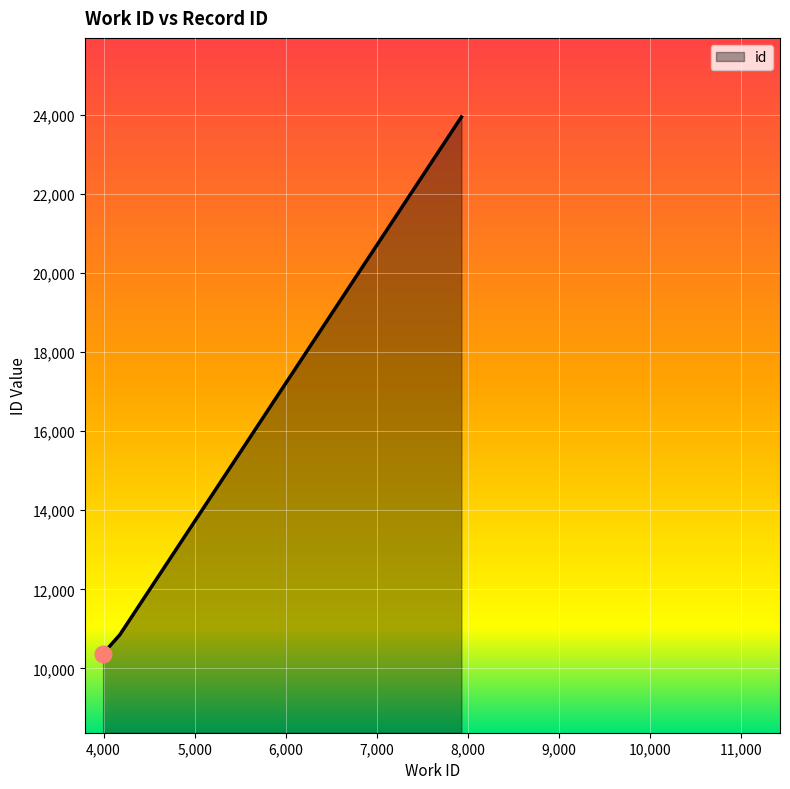

What is the smallest value displayed?

10374